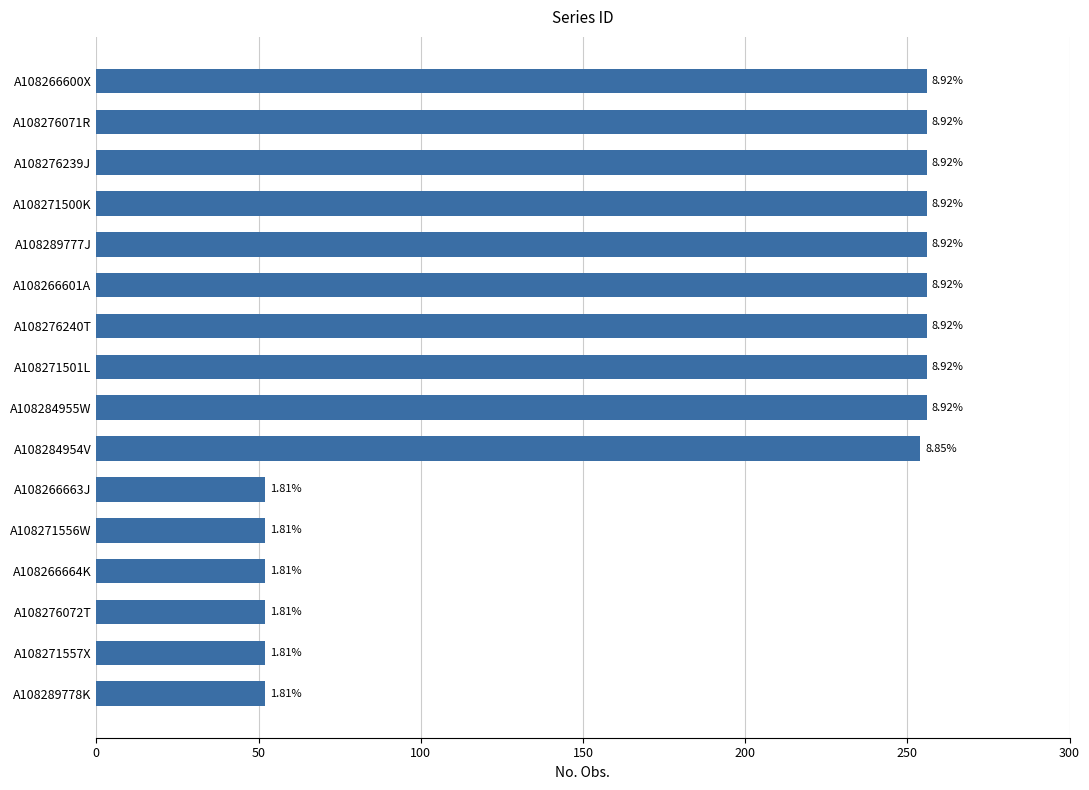

Are the bars horizontal?

Yes